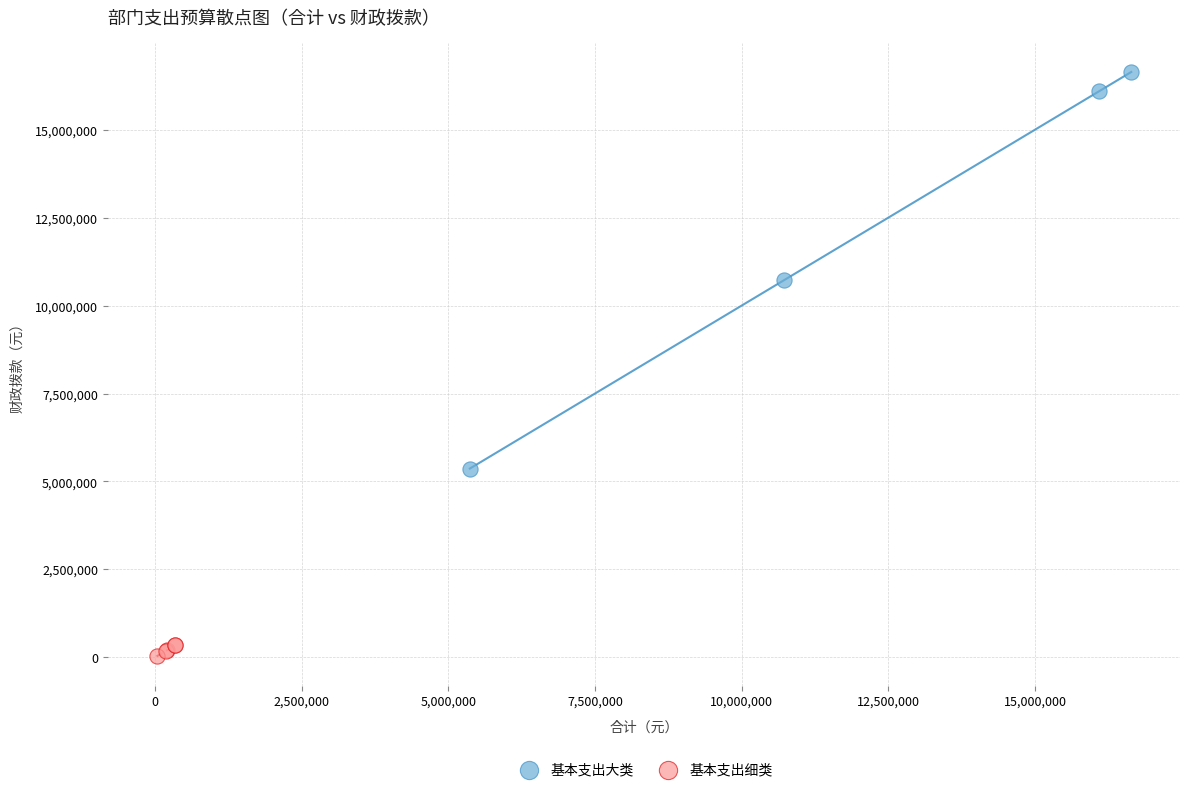

Which series contains the lowest Y value?

基本支出细类